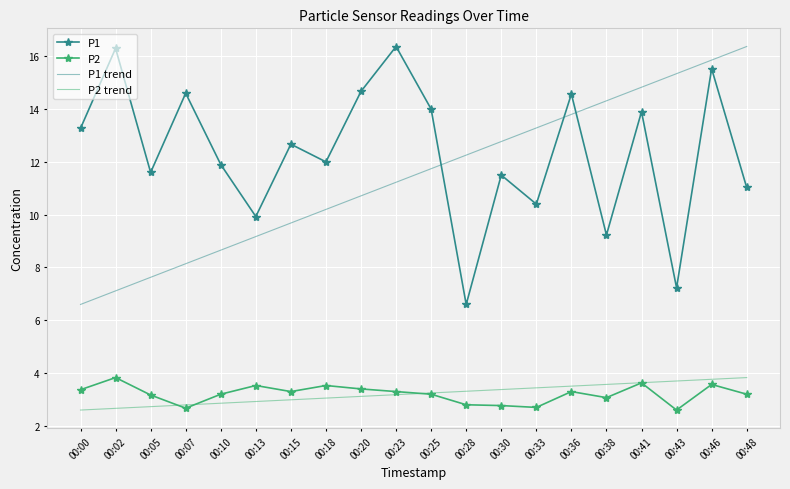

Between 00:05 and 00:48, which series saw the biggest shift?

P1 trend